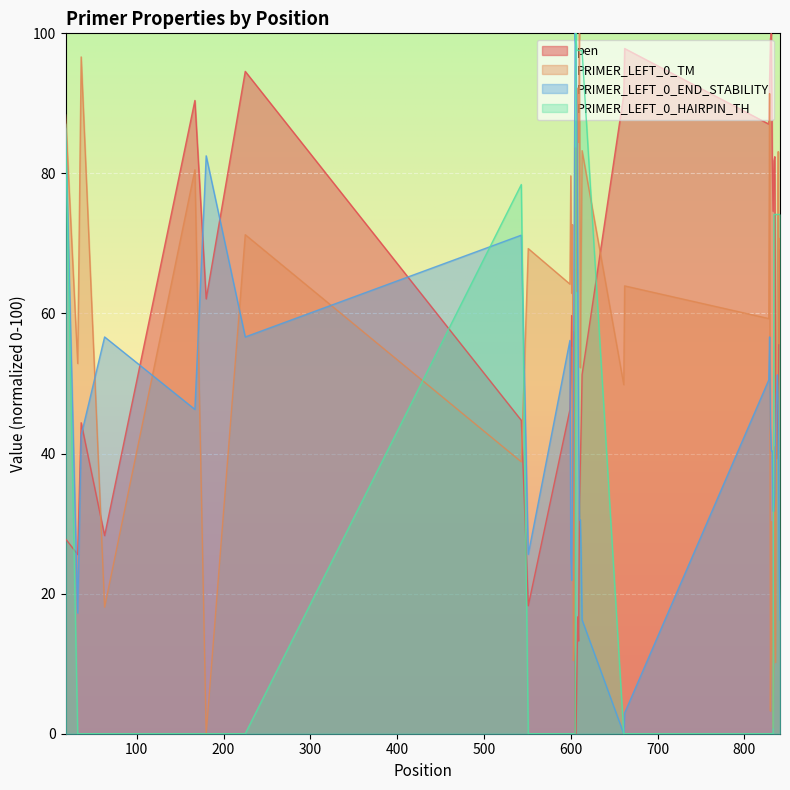

Reading left to right, extract all data points from this chart.

pen: 27.8	25.6	44.4	28.3	90.4	62.1	94.6	44.7	18.3	46.3	52.2	59.7	55.3	57.4	30.6	0.0	0.0	8.2	16.7	13.2	33.0	38.7	44.4	51.3	91.3	97.8	87.0	93.5	99.2	100.0	81.8	74.6	81.8	82.4	44.7	39.3	44.7	51.2	63.0	69.1
PRIMER_LEFT_0_TM: 88.3	52.9	96.6	18.1	80.5	0.0	71.3	38.8	69.3	64.2	79.7	62.9	72.7	10.4	12.8	83.6	83.6	63.1	92.2	84.5	100.0	52.3	68.4	83.3	49.8	63.9	59.3	91.4	3.2	30.3	13.4	0.8	13.4	40.9	10.2	51.0	67.8	83.1	55.7	70.7
PRIMER_LEFT_0_END_STABILITY: 86.5	17.2	42.6	56.7	46.3	82.5	56.7	71.2	25.6	56.2	25.6	21.9	34.7	46.8	75.6	100.0	97.5	87.9	67.2	42.9	30.5	30.5	24.9	16.3	0.0	3.0	50.5	56.7	43.8	40.4	40.4	31.8	31.8	34.2	42.6	48.3	51.2	45.1	24.4	16.3
PRIMER_LEFT_0_HAIRPIN_TH: 87.0	0.0	0.0	0.0	0.0	0.0	0.0	78.4	0.0	0.0	0.0	0.0	0.0	0.0	0.0	0.0	100.0	97.6	97.6	97.6	97.6	97.6	97.6	97.6	0.0	0.0	0.0	0.0	0.0	0.0	0.0	0.0	74.1	74.1	74.1	74.1	74.1	74.1	74.1	74.1